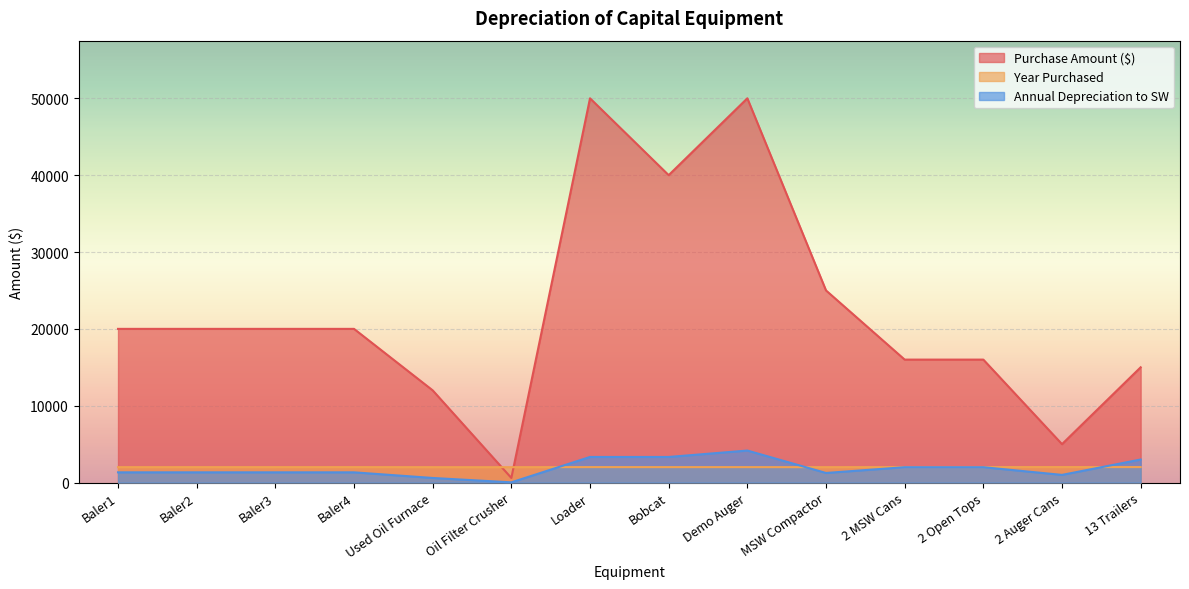

Reading left to right, transcribe all the data shown in this chart.

Purchase Amount ($): 20000.0	20000.0	20000.0	20000.0	12000.0	600.0	50000.0	40000.0	50000.0	25000.0	16000.0	16000.0	5000.0	15000.0
Year Purchased: 2006.0	2008.0	2008.0	2011.0	2005.0	2004.0	2013.0	2011.0	2010.0	2005.0	2015.0	2015.0	2018.0	2017.0
Annual Depreciation to SW: 1333.3	1333.3	1333.3	1333.3	600.0	30.0	3333.3	3333.3	4166.7	1250.0	2000.0	2000.0	1000.0	3000.0